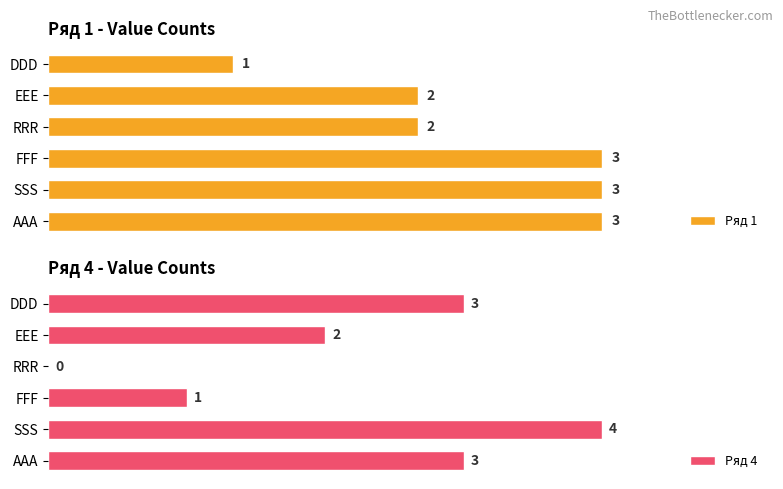

At which label is Ряд 4 closest to 2?

EEE